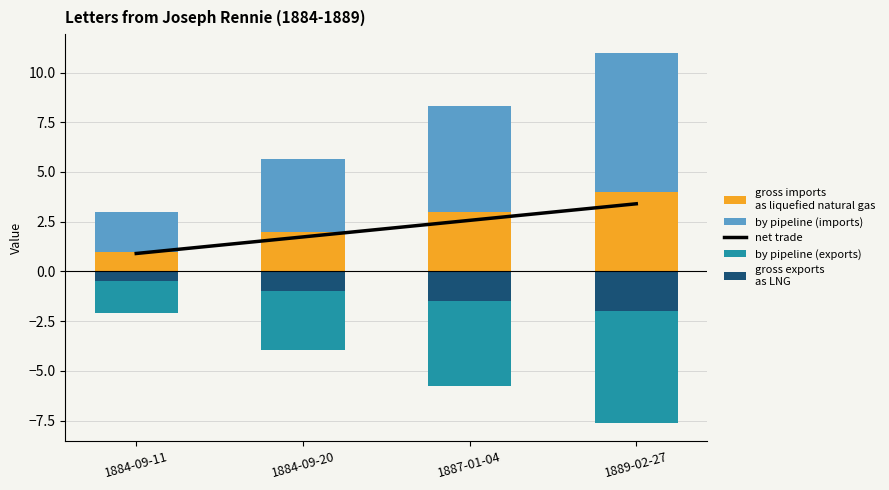

Which series has the largest range (max minus min)?

by pipeline (imports)